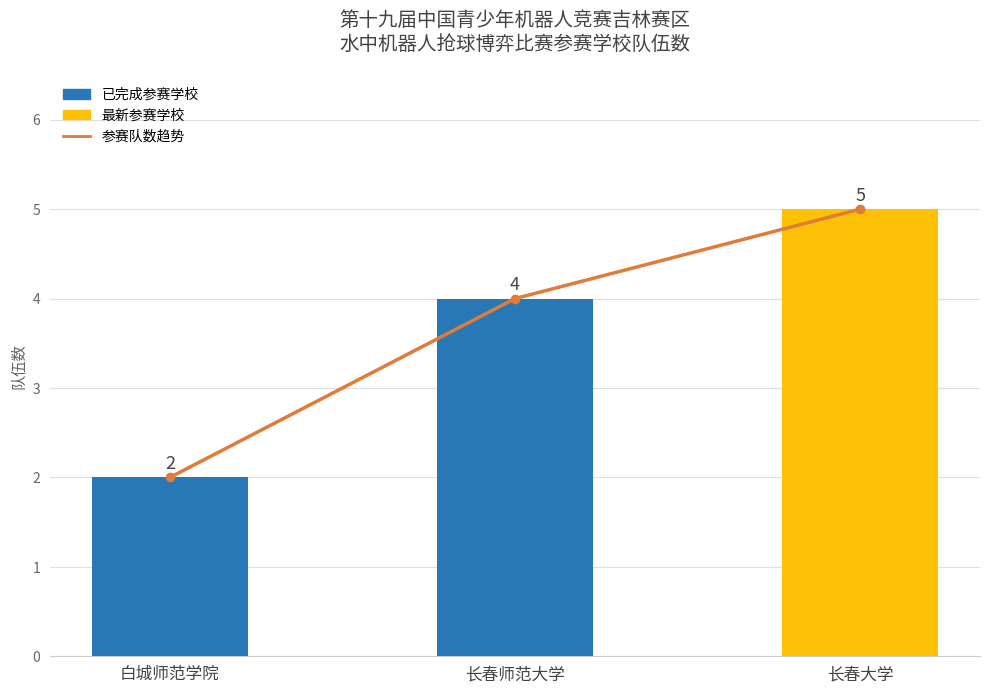

How many bars are there in total?

3